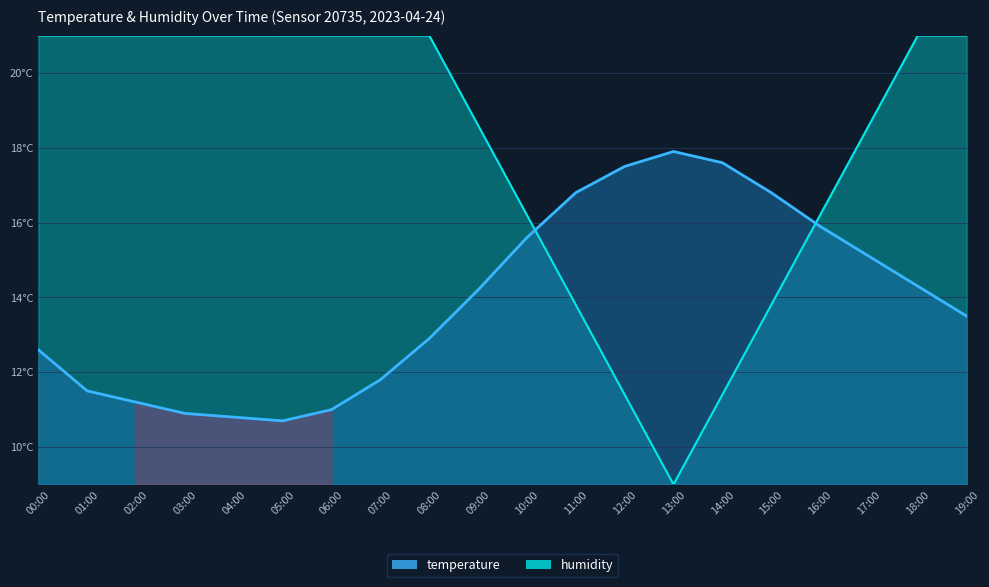

At which category does temperature reach its first local peak?

13:00